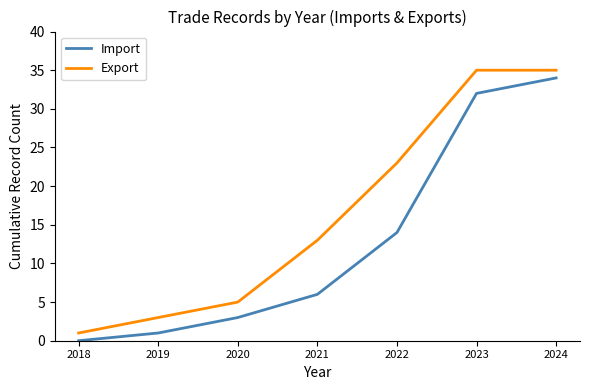

Is the value of Import at 2022 greater than the value of Export at 2020?

Yes